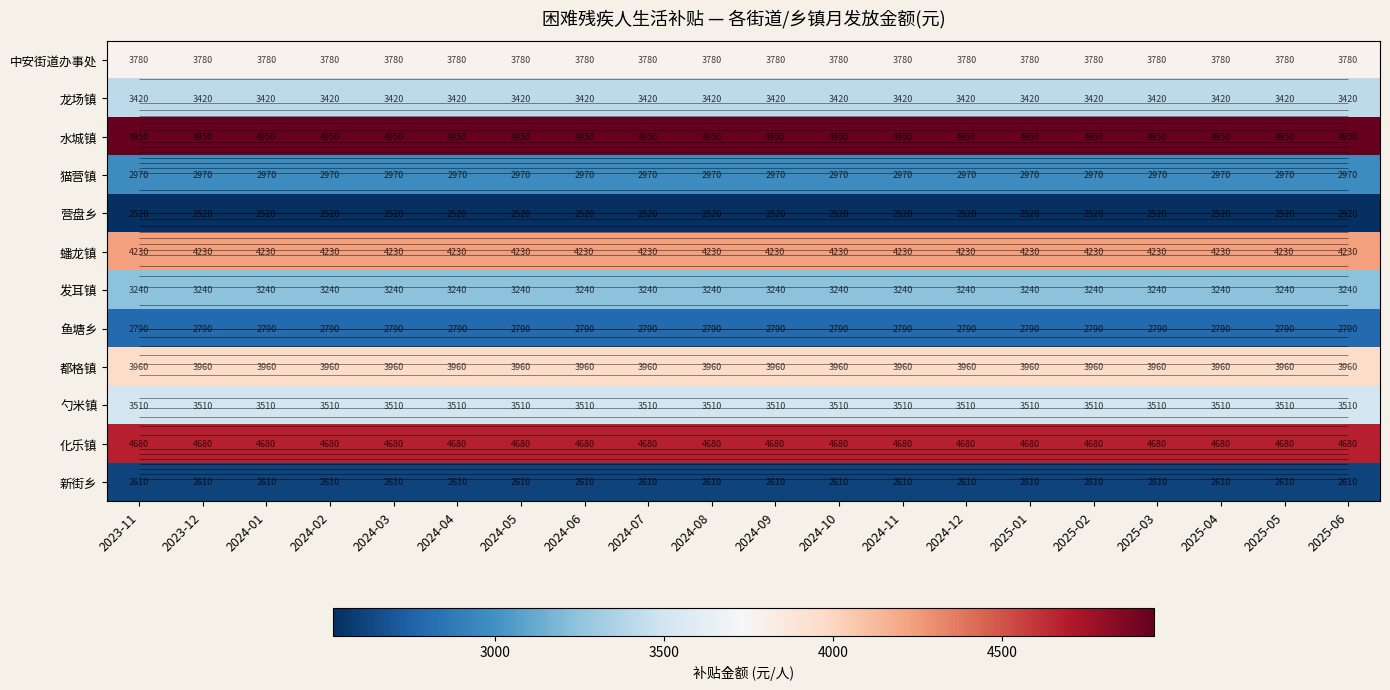

True or false: 化乐镇 has a value of 7026 at 2025-02.

False